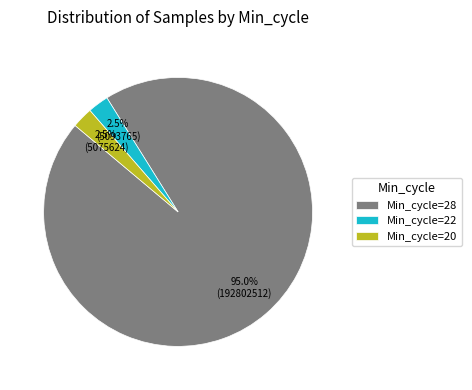

How much of the chart is everything except Min_cycle=22?

97.5%